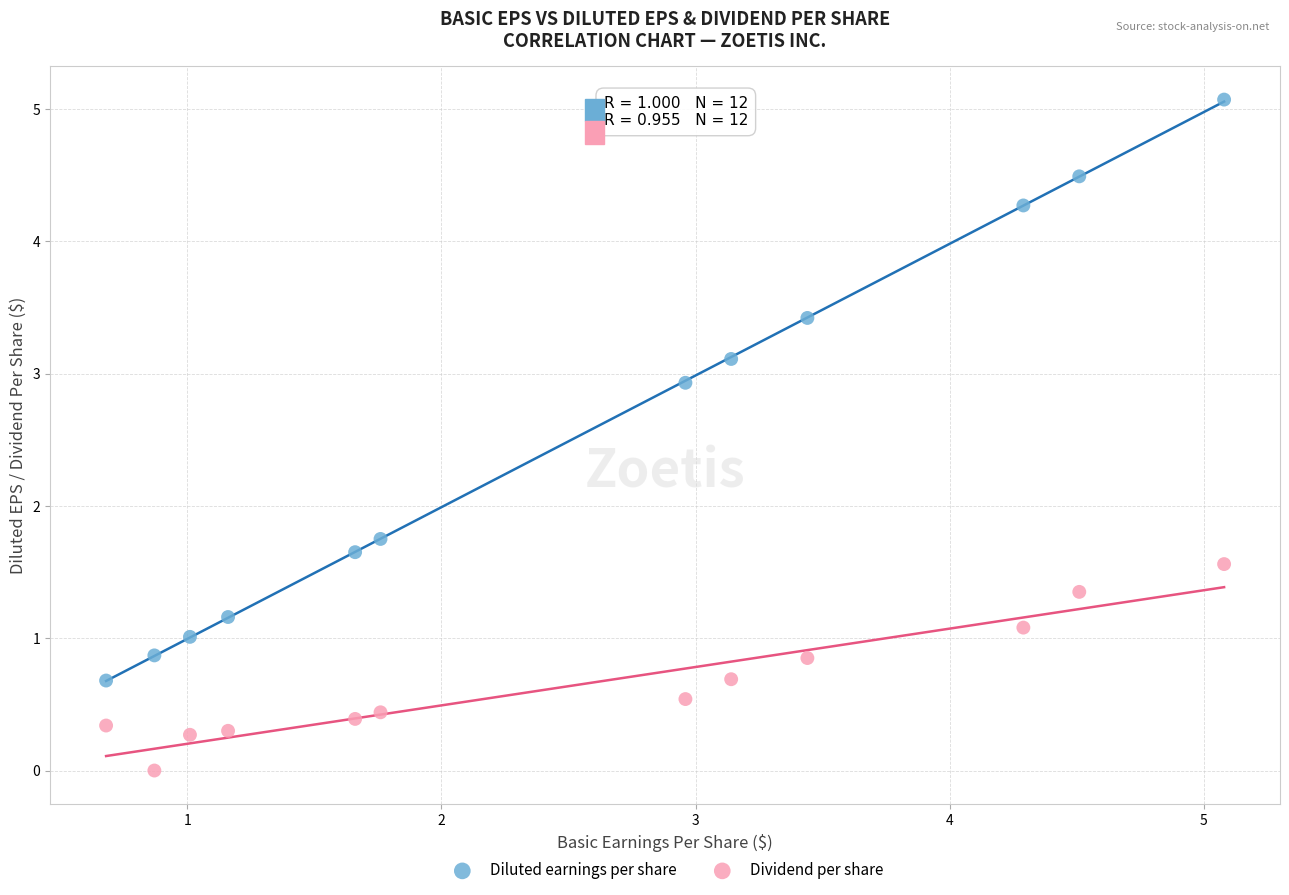

Across all series, what Y value is closest to 2?

1.8